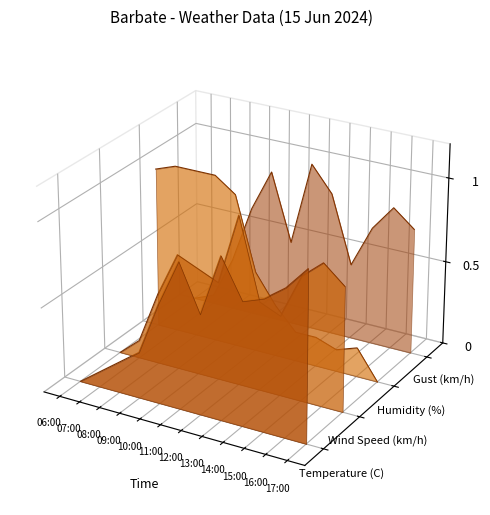

At which label is Wind Speed (km/h) closest to 0?

10:00